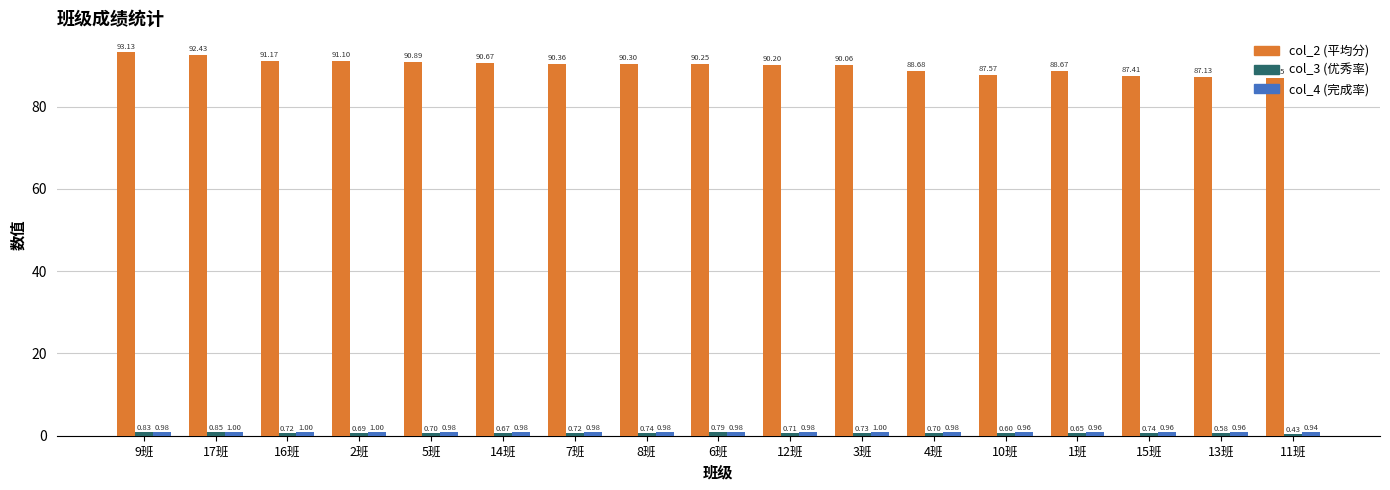

What is the spread (max minus min) of values at 10班?

87.0